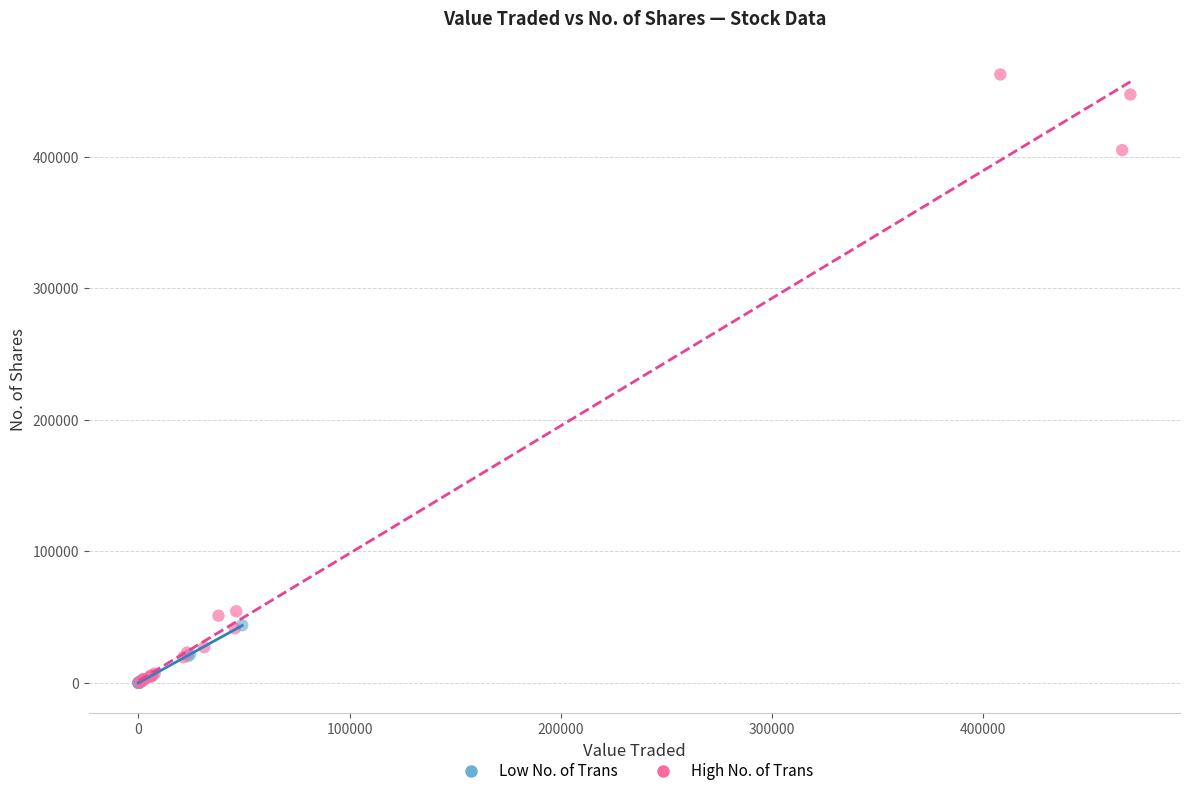

Which series reaches the maximum Y coordinate?

High No. of Trans